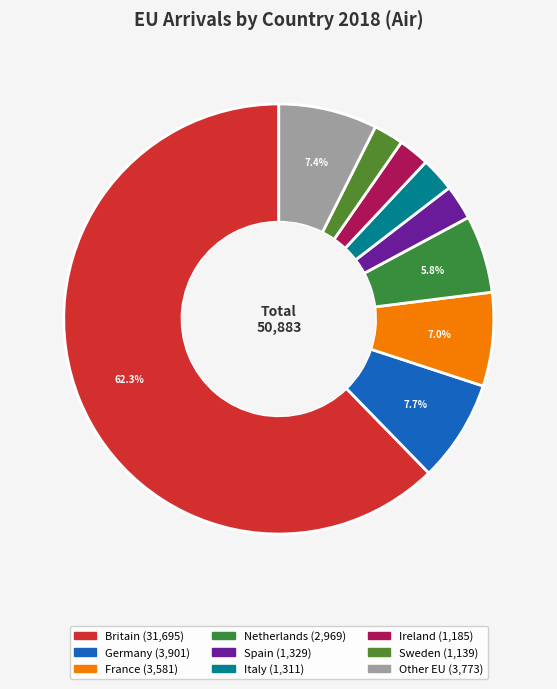

How many slices are in this pie chart?

9